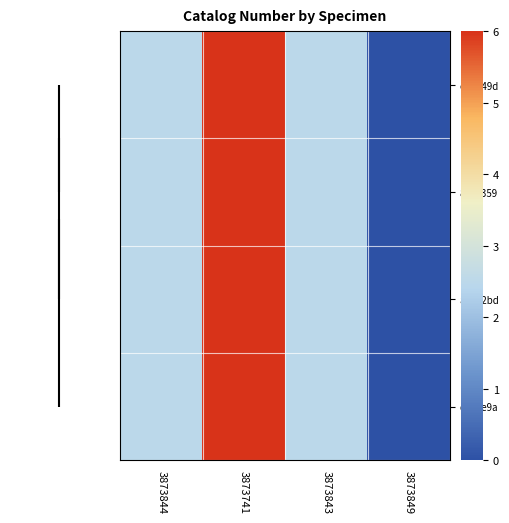

Which series has the largest range (max minus min)?

ecdd49d